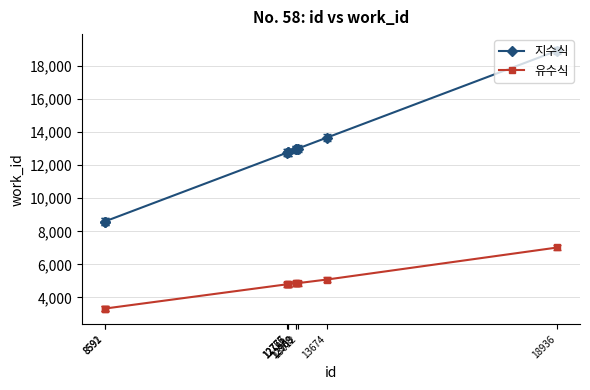

True or false: 지수식 and 유수식 intersect in this chart.

False